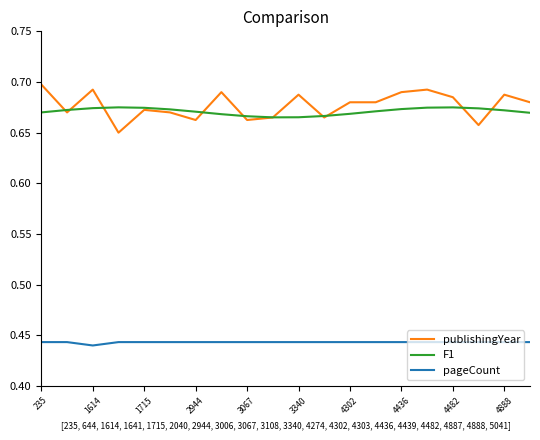

How many lines are shown in the chart?

3